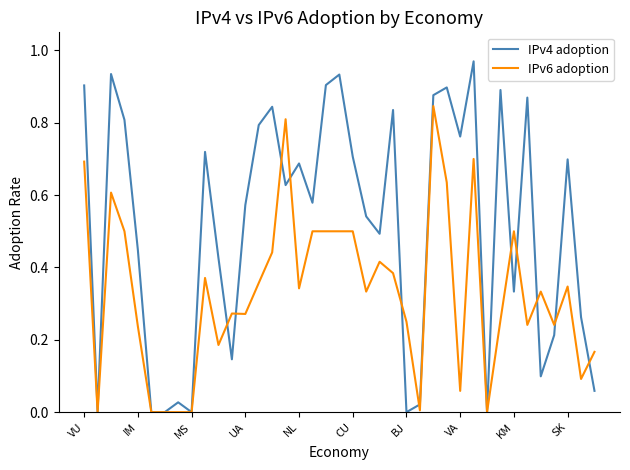

List the series in order of their overall mean, highest first.

IPv4 adoption, IPv6 adoption